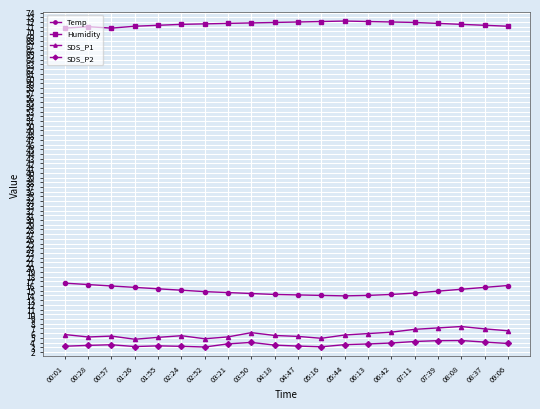

True or false: SDS_P2 and SDS_P1 intersect in this chart.

False